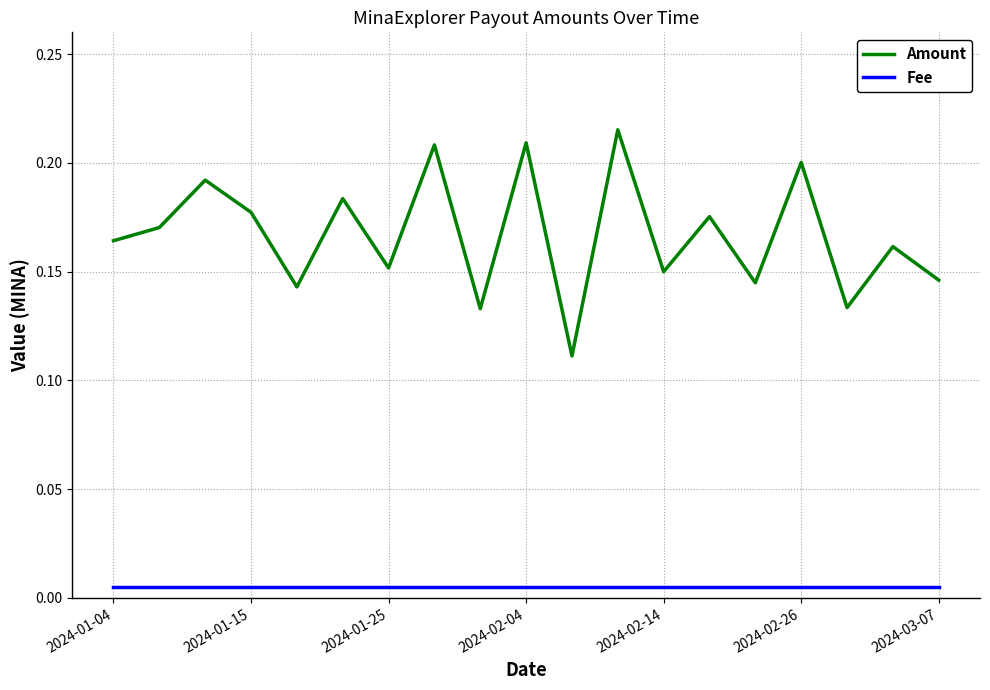

True or false: Fee and Amount cross at least once.

False